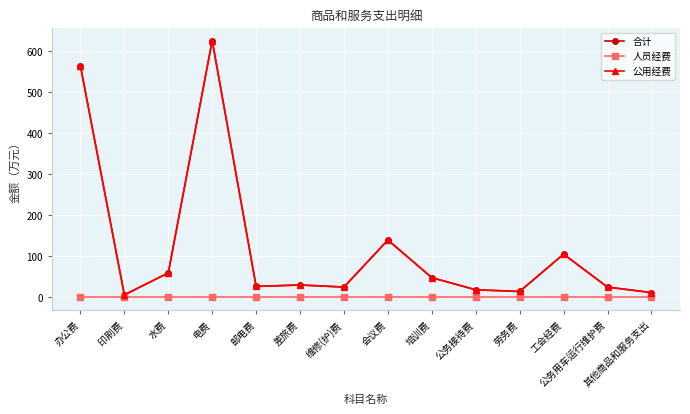

What is the difference between the maximum and second lowest values in the 合计 series?

614.7